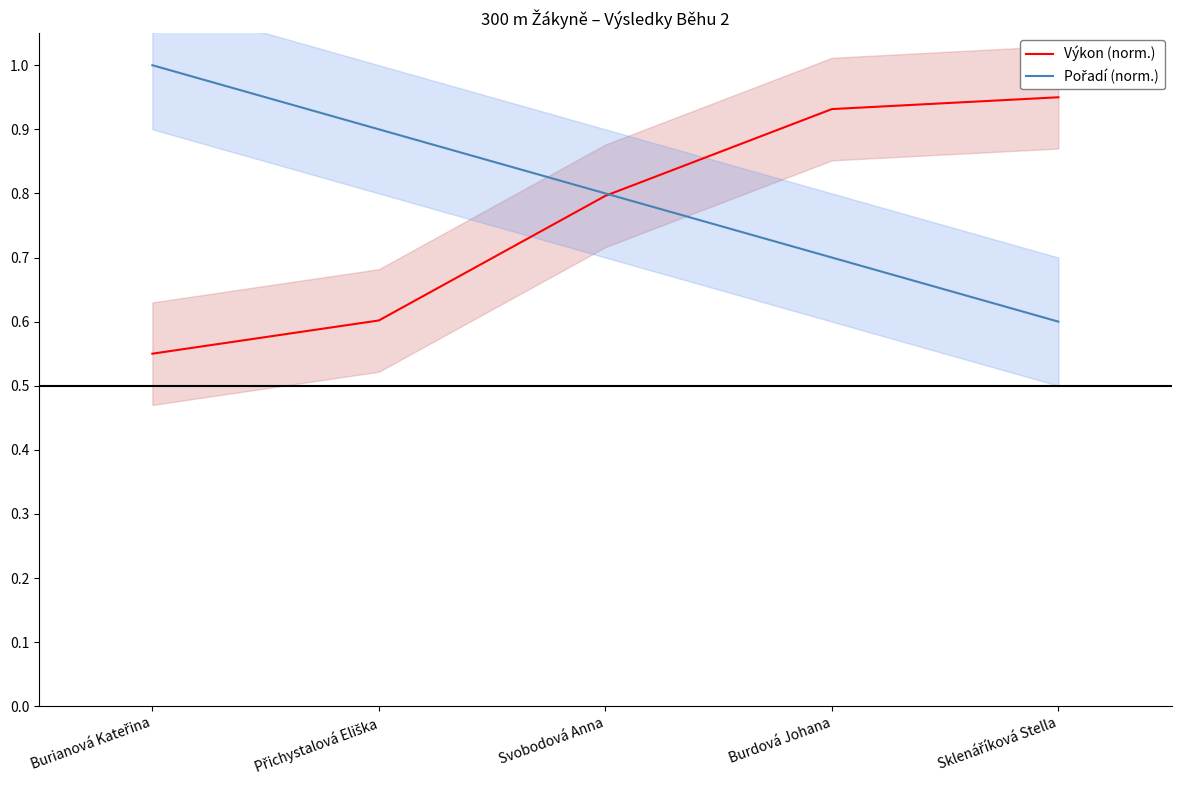

Reading right to left, list all the values displayed in this chart.

Výkon (norm.): Sklenáříková Stella=1.0	Burdová Johana=0.9	Svobodová Anna=0.8	Přichystalová Eliška=0.6	Burianová Kateřina=0.6
Pořadí (norm.): Sklenáříková Stella=0.6	Burdová Johana=0.7	Svobodová Anna=0.8	Přichystalová Eliška=0.9	Burianová Kateřina=1.0